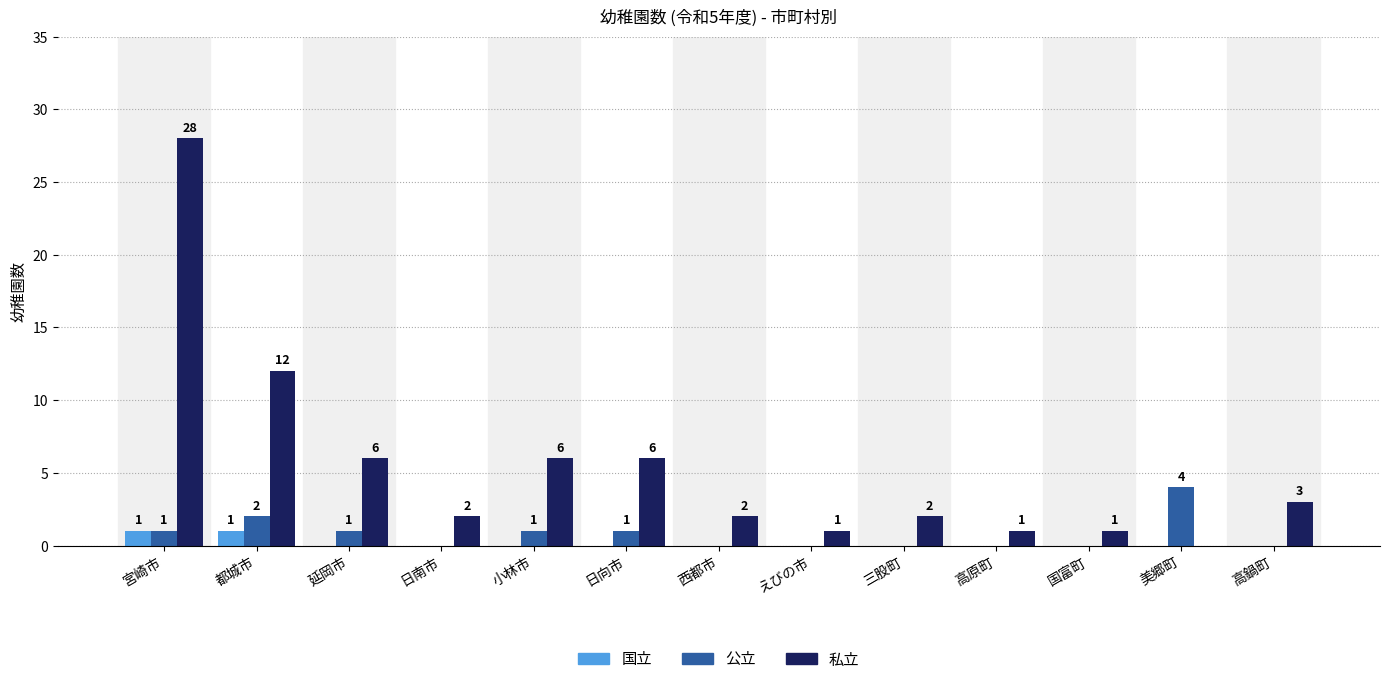

Reading right to left, extract all data points from this chart.

国立: 高鍋町=0	美郷町=0	国富町=0	高原町=0	三股町=0	えびの市=0	西都市=0	日向市=0	小林市=0	日南市=0	延岡市=0	都城市=1	宮崎市=1
公立: 高鍋町=0	美郷町=4	国富町=0	高原町=0	三股町=0	えびの市=0	西都市=0	日向市=1	小林市=1	日南市=0	延岡市=1	都城市=2	宮崎市=1
私立: 高鍋町=3	美郷町=0	国富町=1	高原町=1	三股町=2	えびの市=1	西都市=2	日向市=6	小林市=6	日南市=2	延岡市=6	都城市=12	宮崎市=28